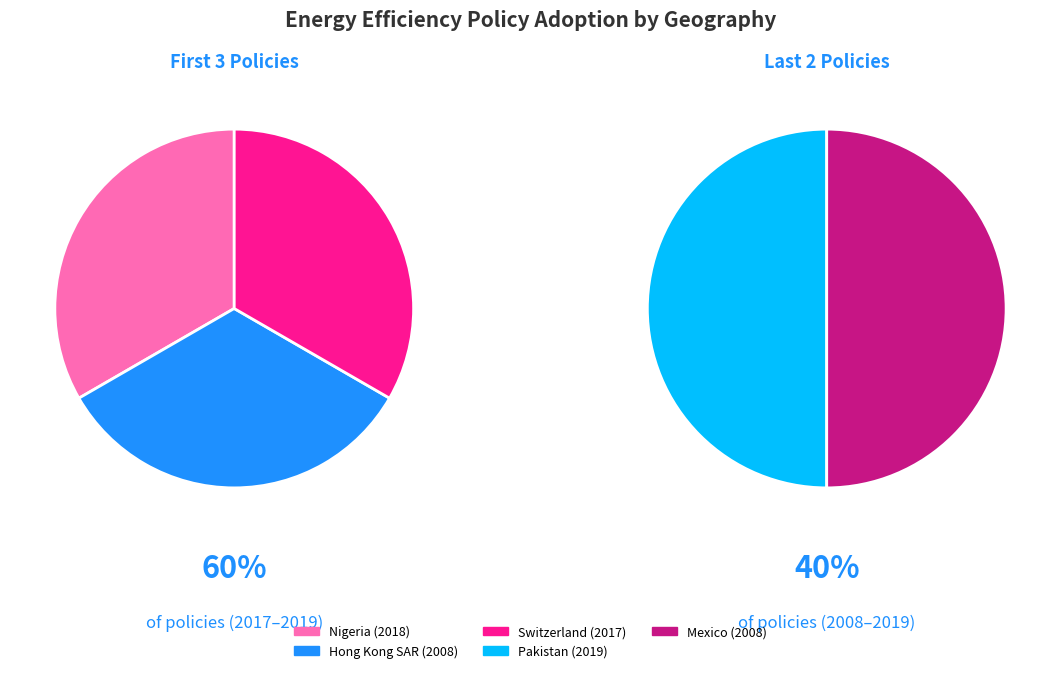

Which slice is the largest?

Pakistan (2019)